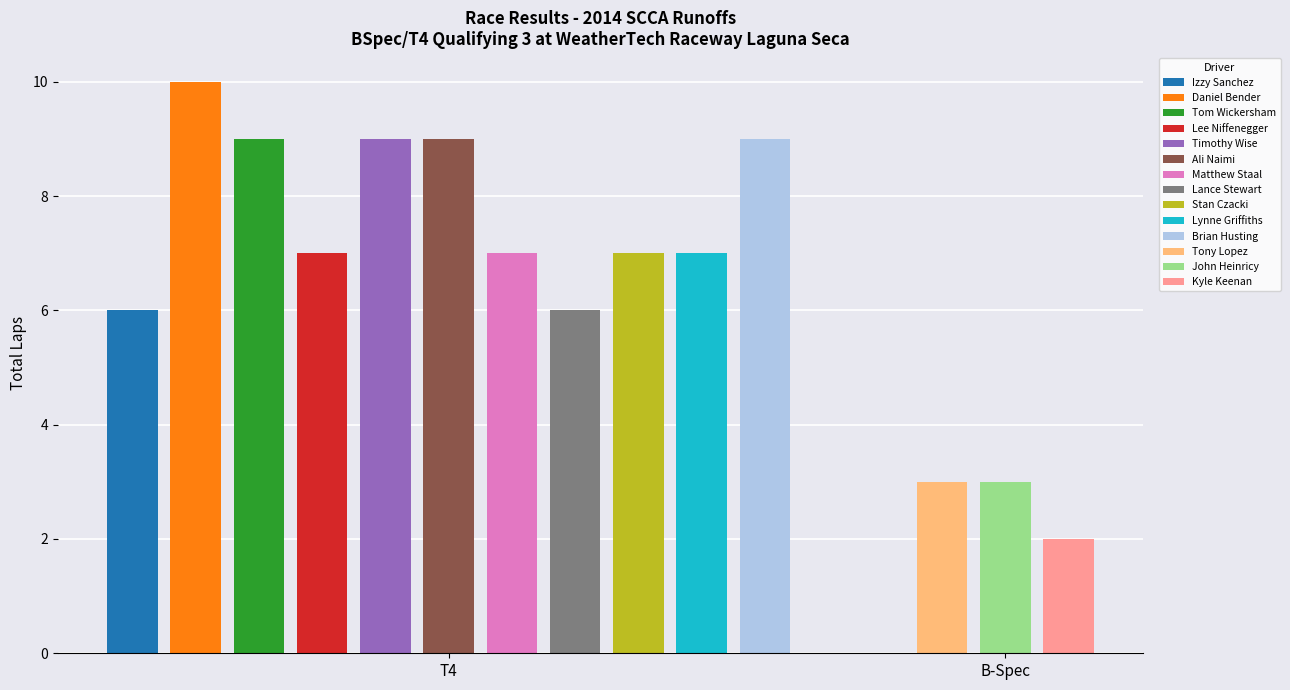

Is it true that T4 equals 9 at Timothy Wise?

True